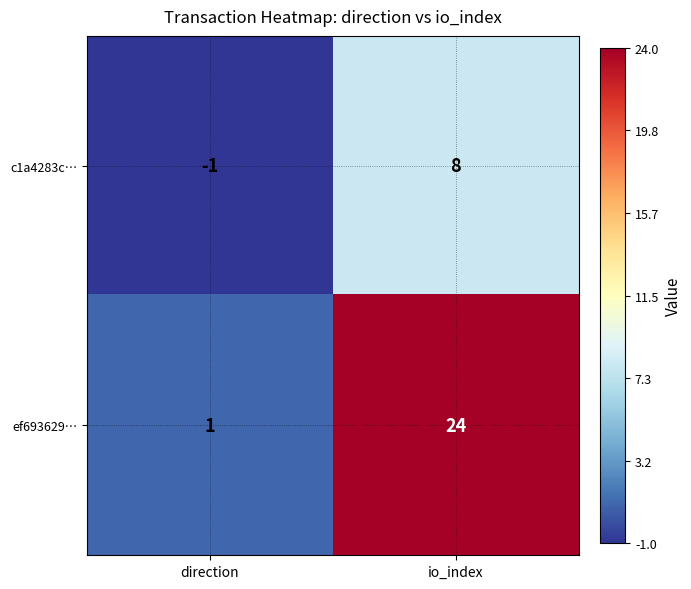

Which label corresponds to the largest value in the chart?

io_index